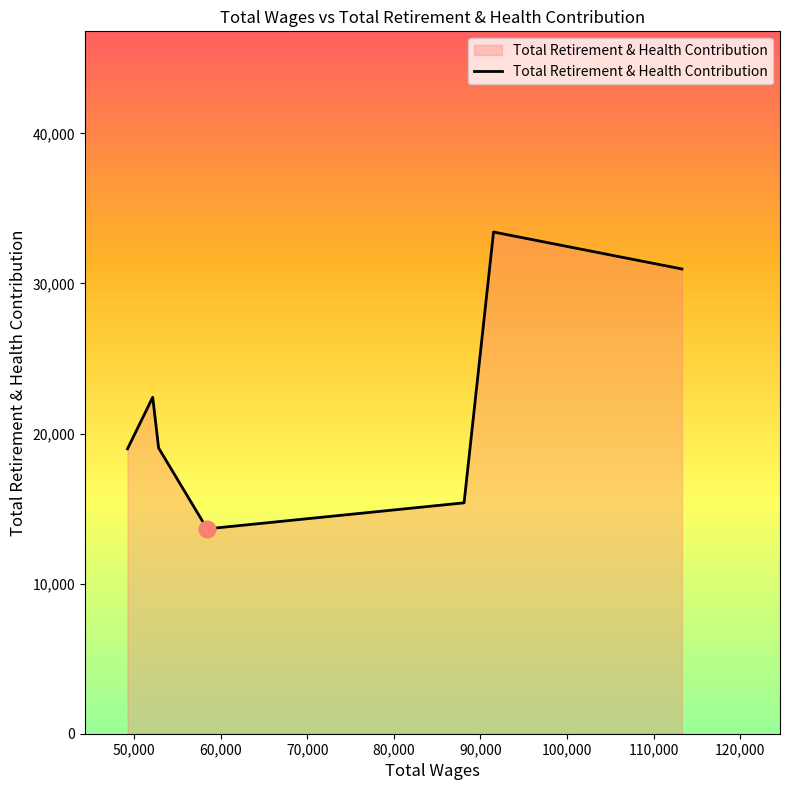

What is the average value?

21978